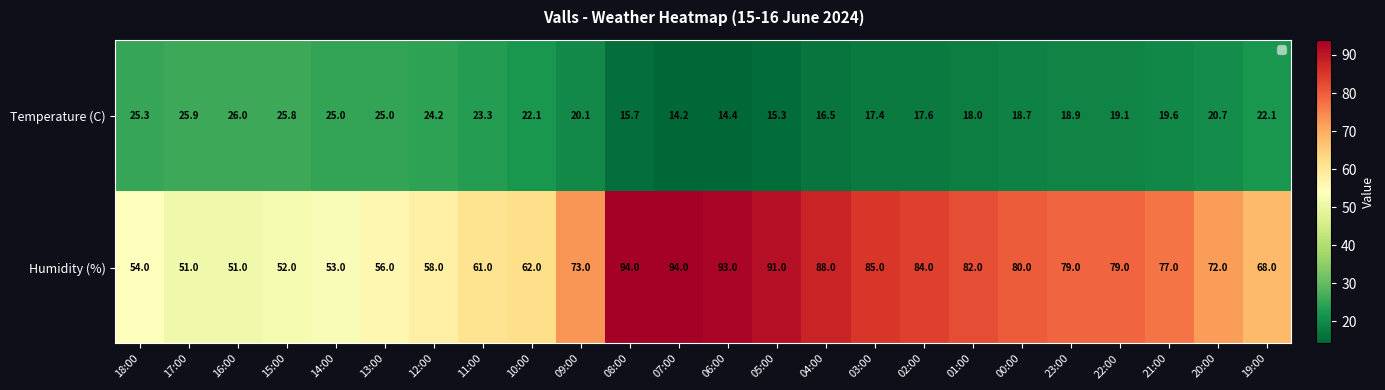

The value of Humidity (%) at 09:00 is 27.1. True or false?

False